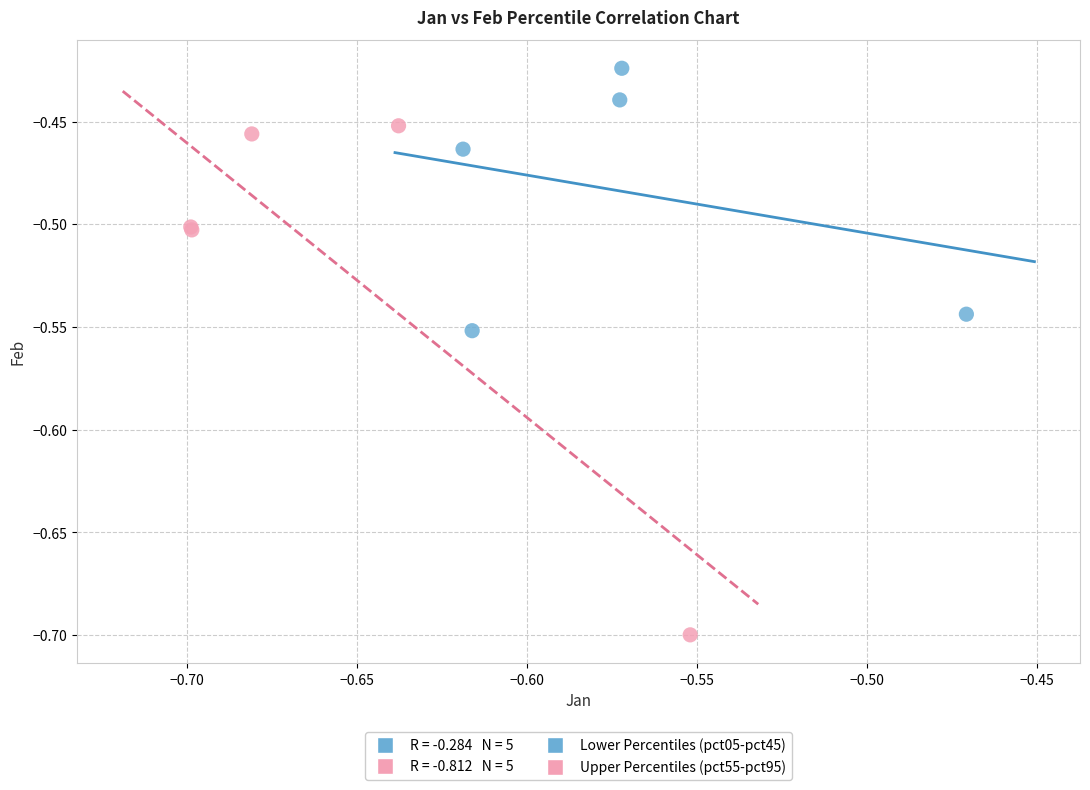

Which series contains the highest Y value?

Lower Percentiles (pct05-pct45)